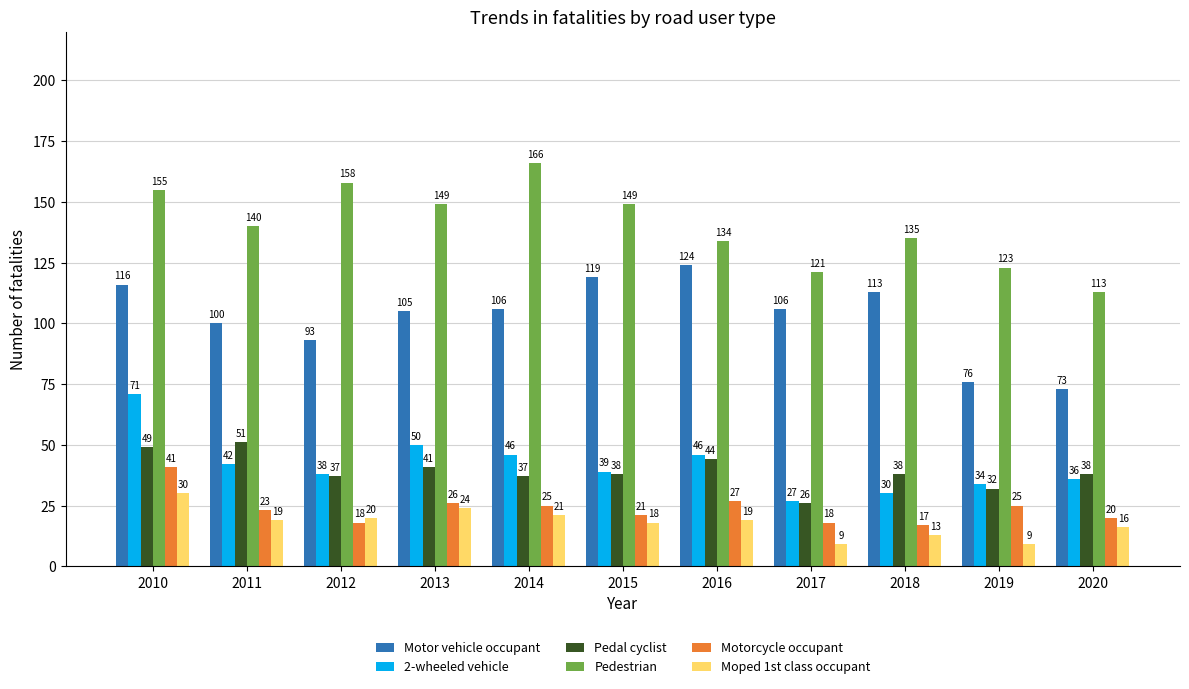

Is it true that Moped 1st class occupant equals 16 at 2020?

True